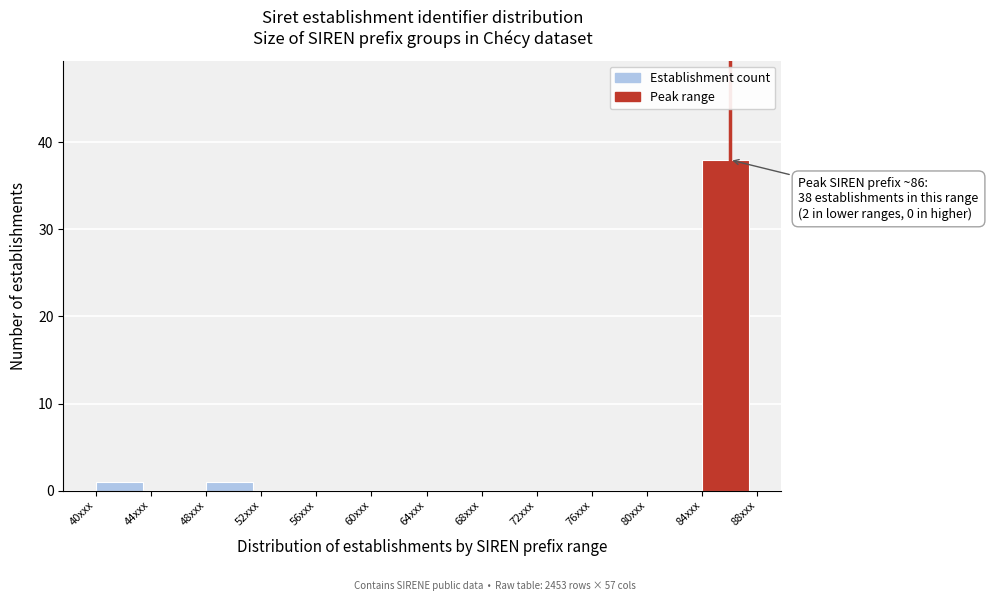

Which range on the x-axis has the tallest bar?

84 to 88